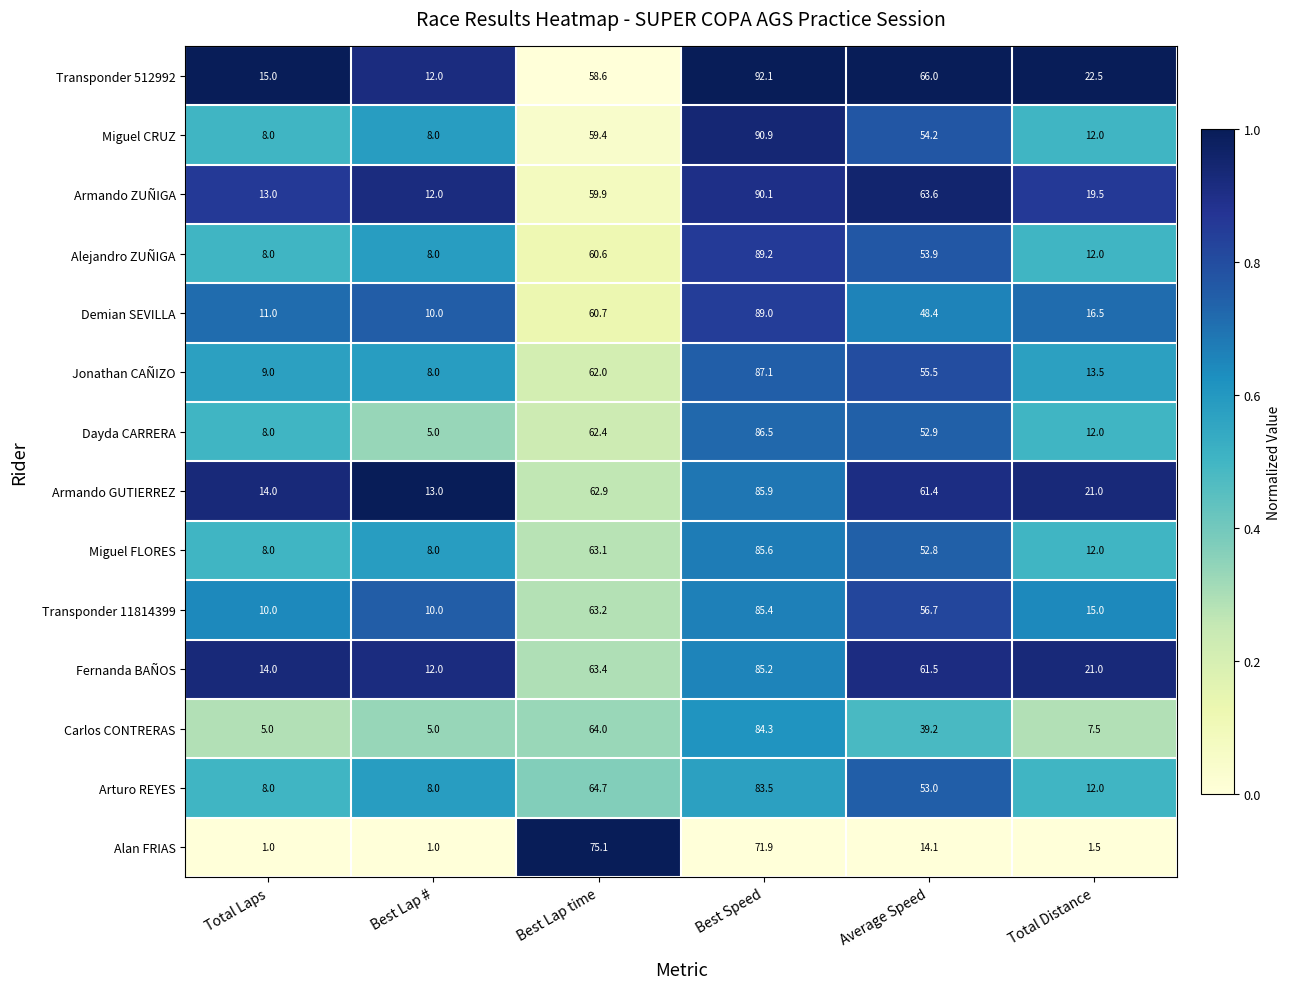

Which series has the largest range (max minus min)?

Miguel CRUZ